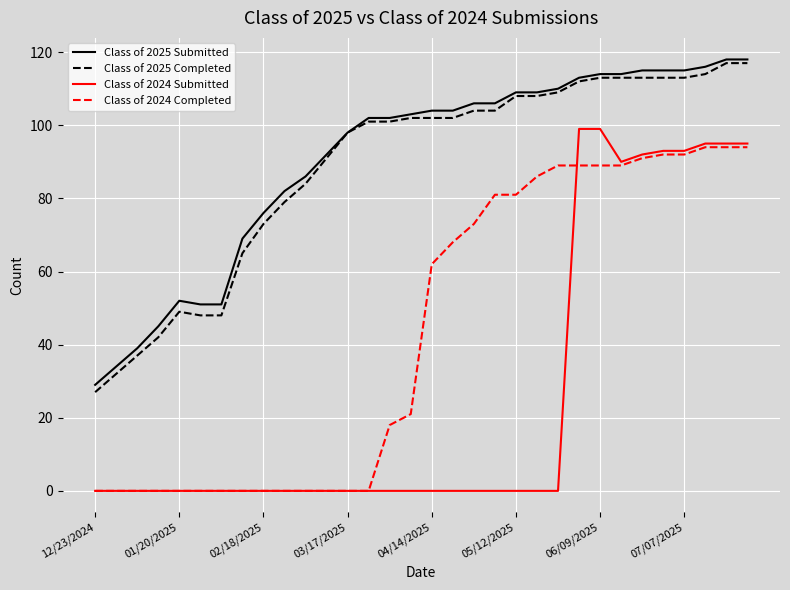

True or false: Class of 2024 Completed and Class of 2025 Completed intersect in this chart.

False